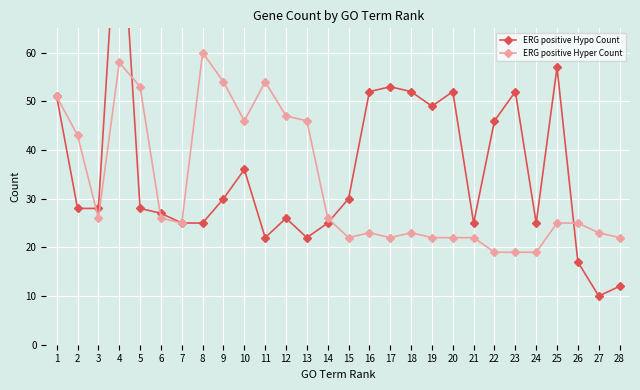

Between 4 and 17, which series saw the biggest shift?

ERG positive Hypo Count